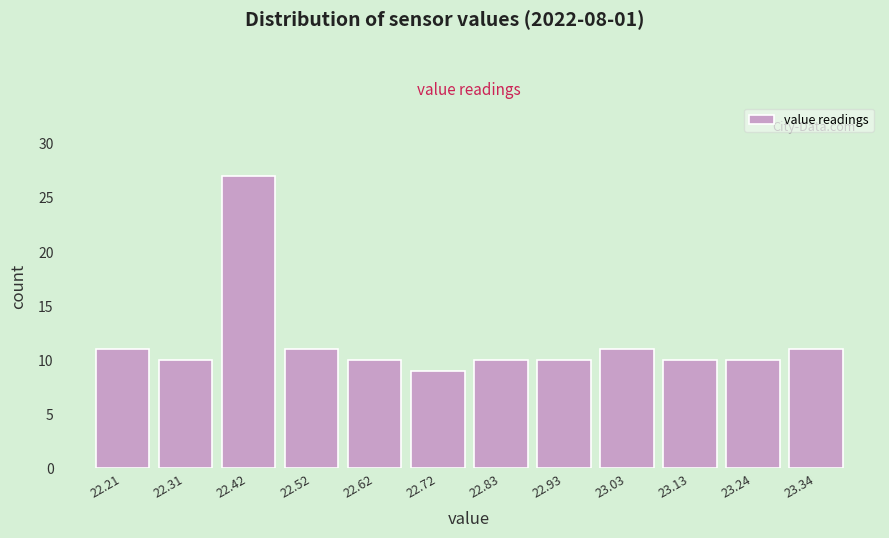

Which range on the x-axis has the tallest bar?

22.36 to 22.46